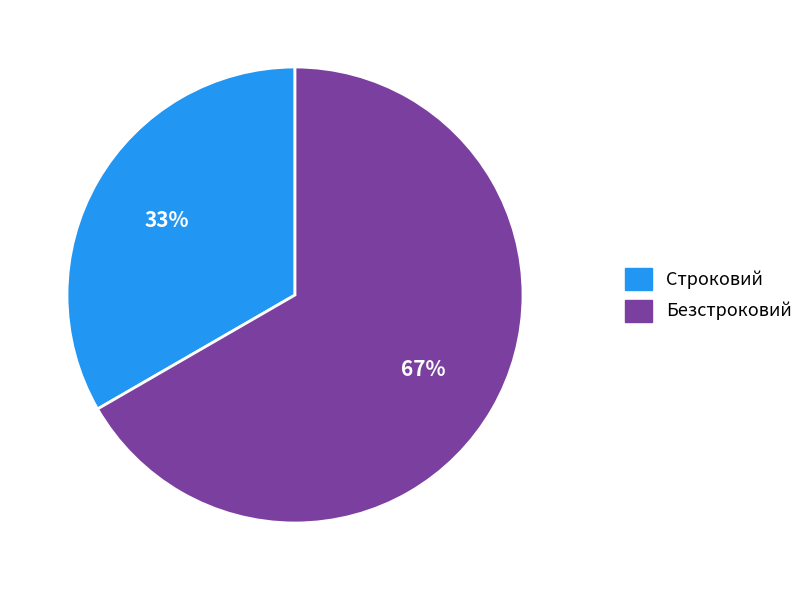

Rank the categories by value from lowest to highest.

Строковий, Безстроковий